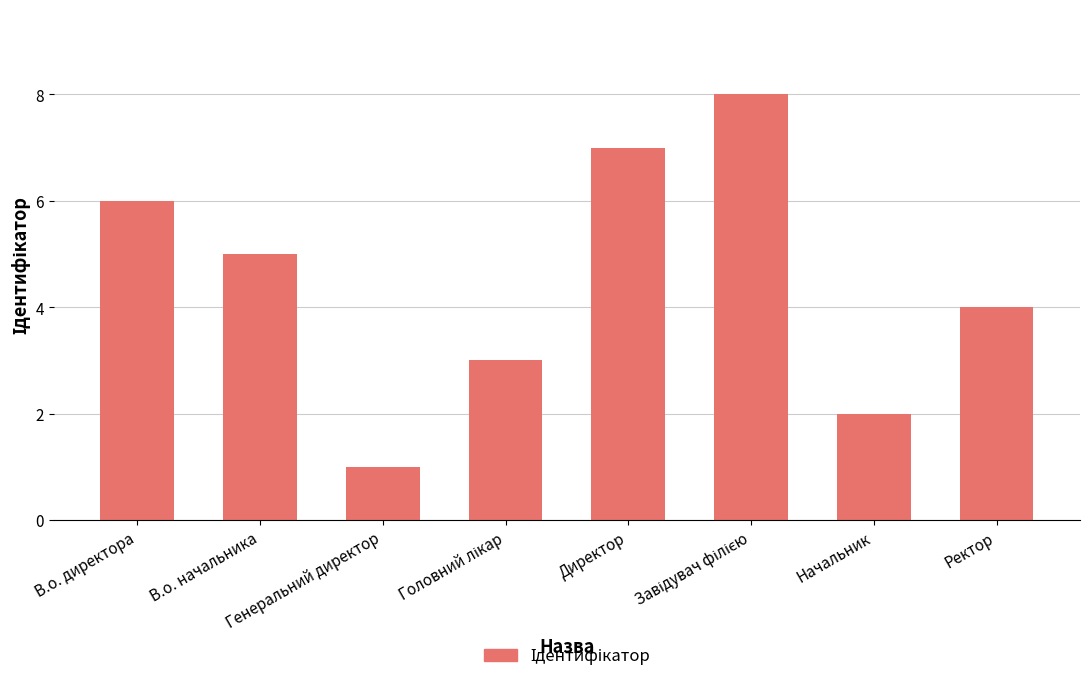

What is the greatest value displayed?

8